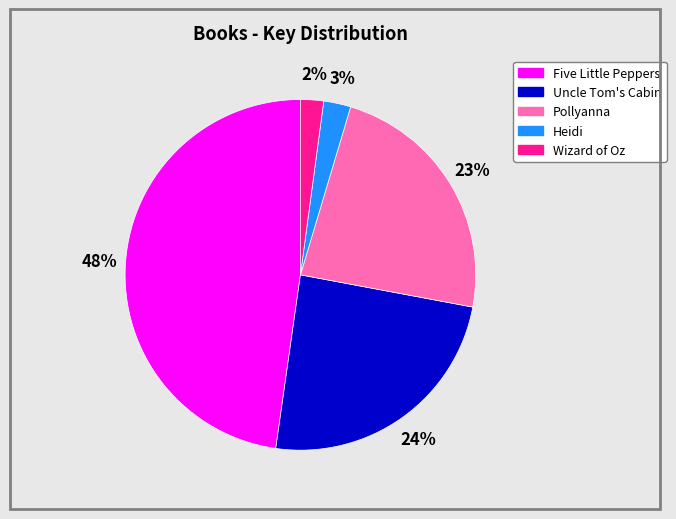

How many segments does this pie chart have?

5